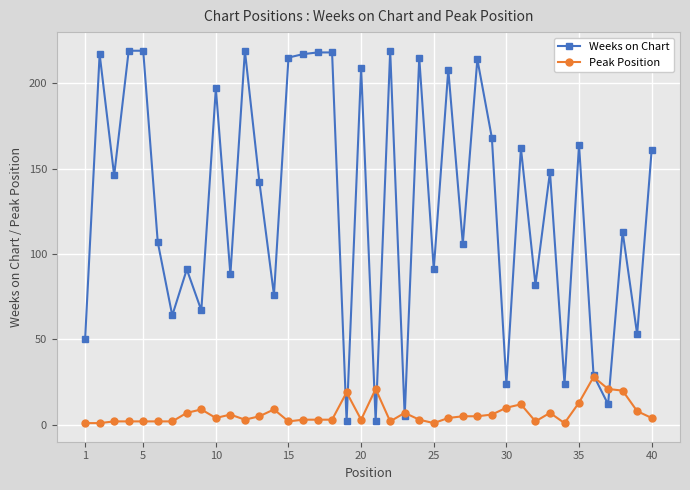

True or false: Weeks on Chart has more than 1 points higher than both neighbors.

True